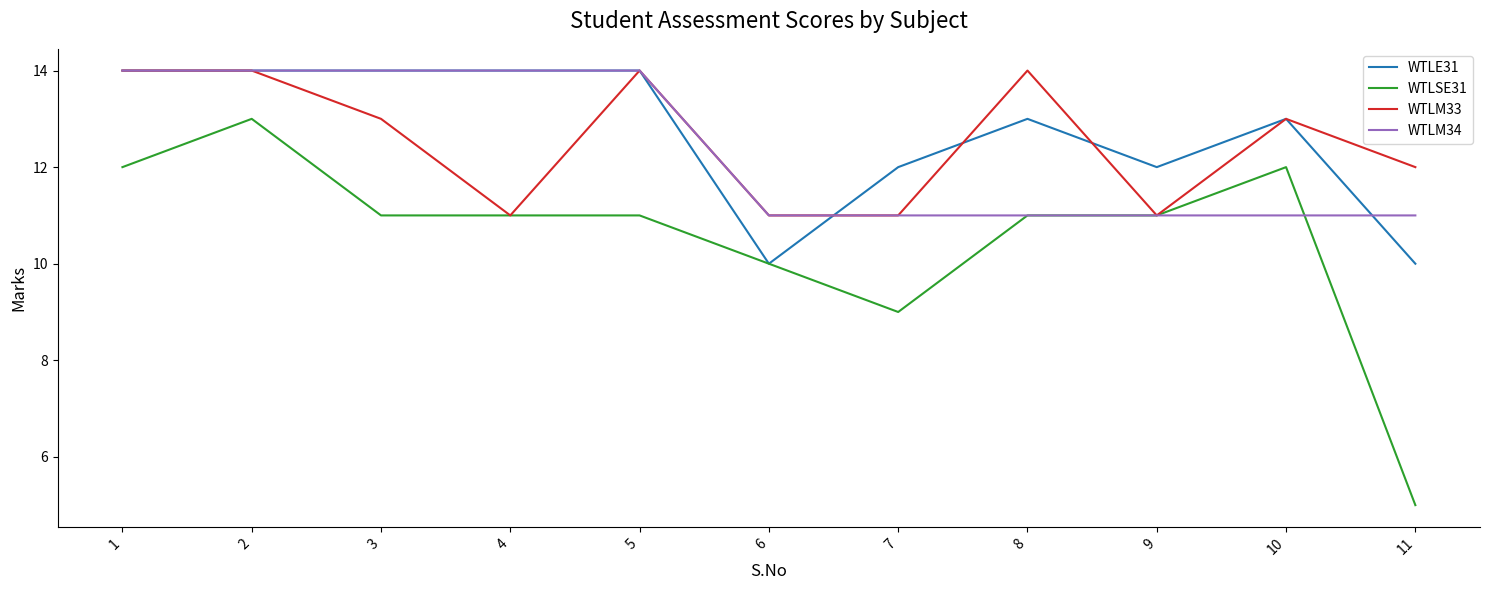

What is the average value of the WTLM34 series?

12